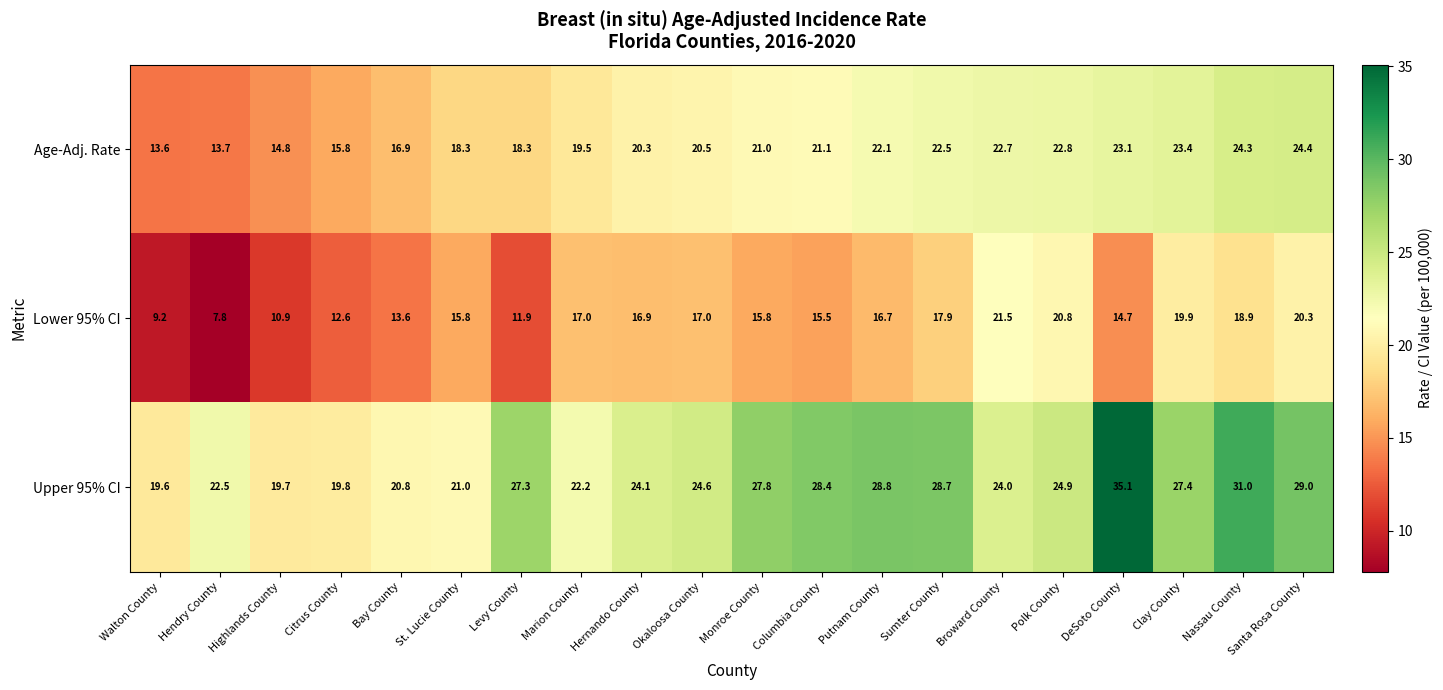

At which category is the sum across all series the highest?

Nassau County